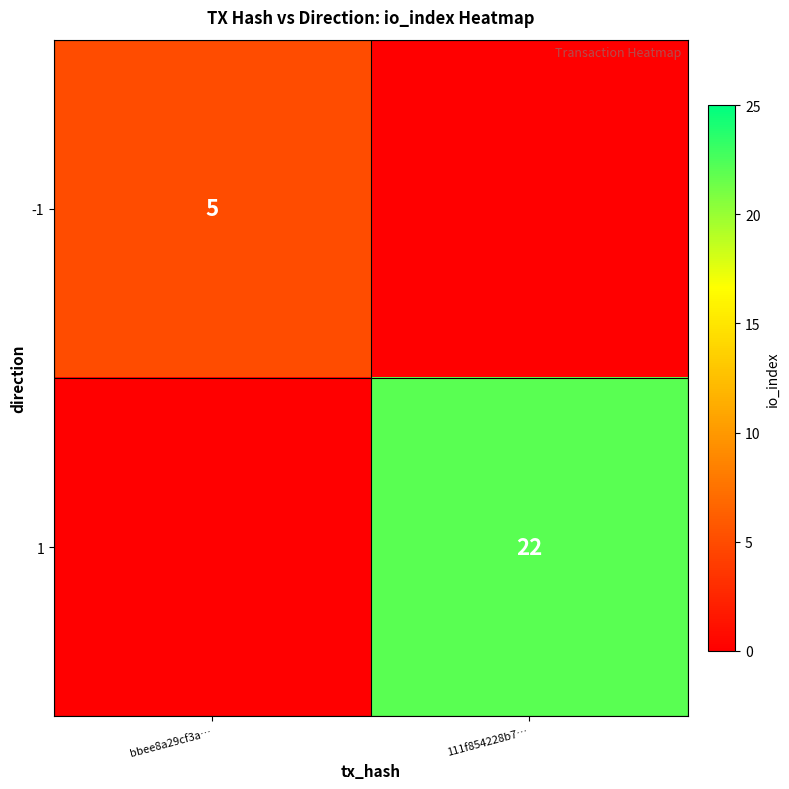

The -1 series shows 3 at bbee8a29cf3a…. True or false?

False